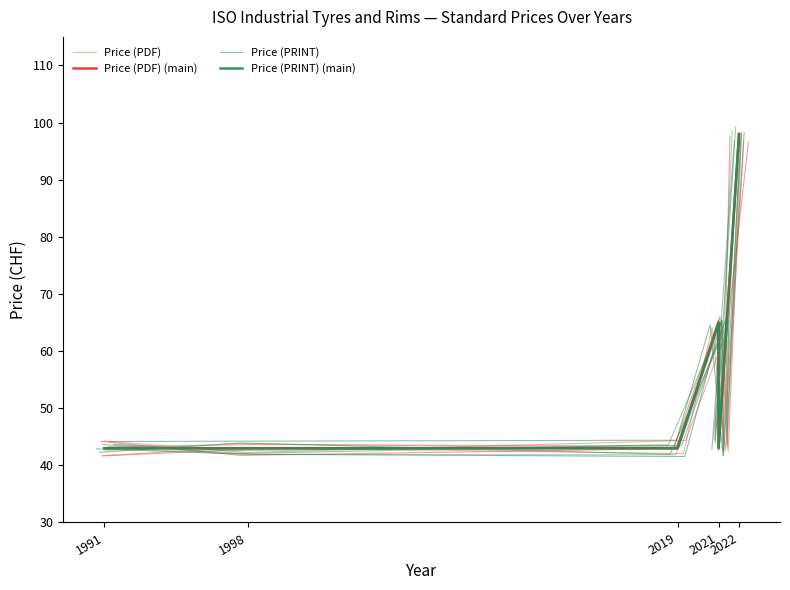

At which category does Price (PRINT) (main) reach its first local valley?

2022